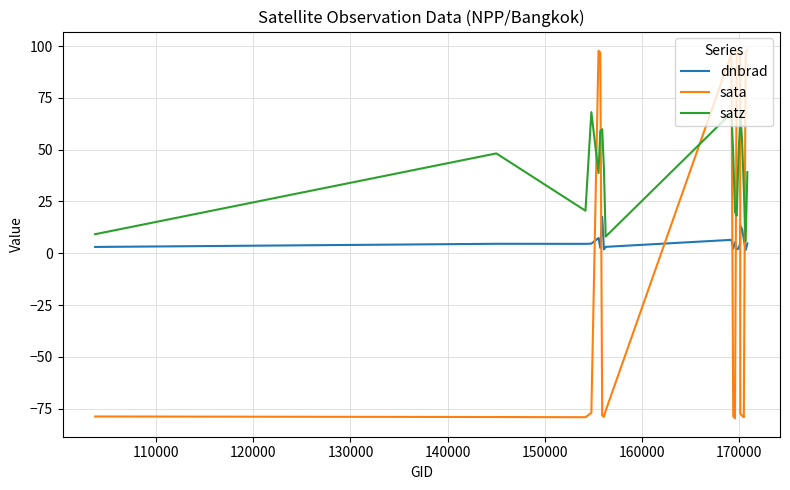

What are all the series names shown in the legend?

dnbrad, sata, satz